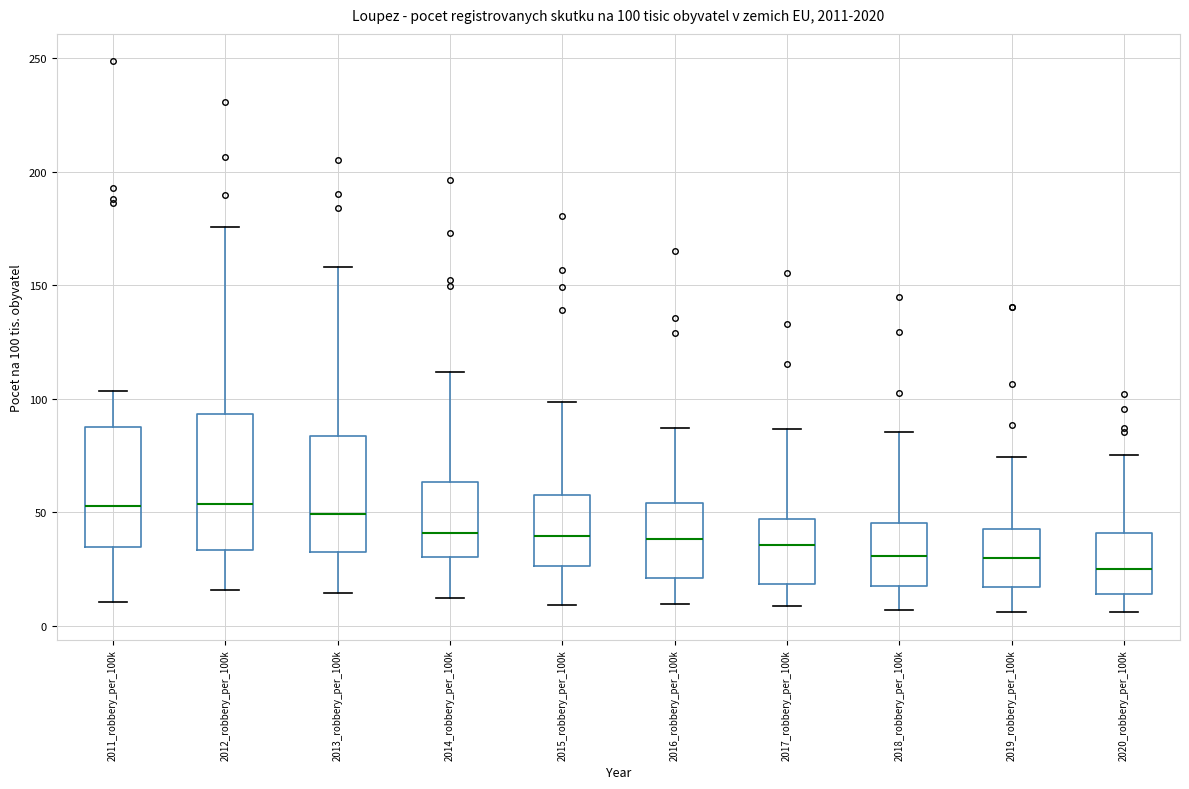

Comparing the boxes themselves (not the whiskers), which one is the tallest?

2012_robbery_per_100k